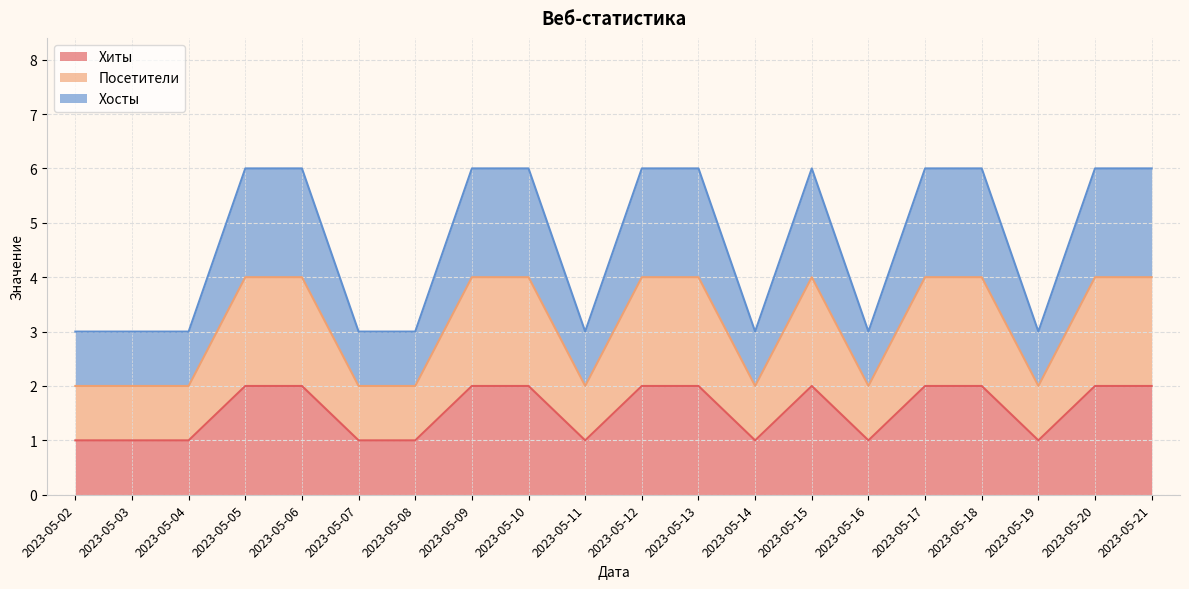

Does the chart display data point markers on the line(s)?

No